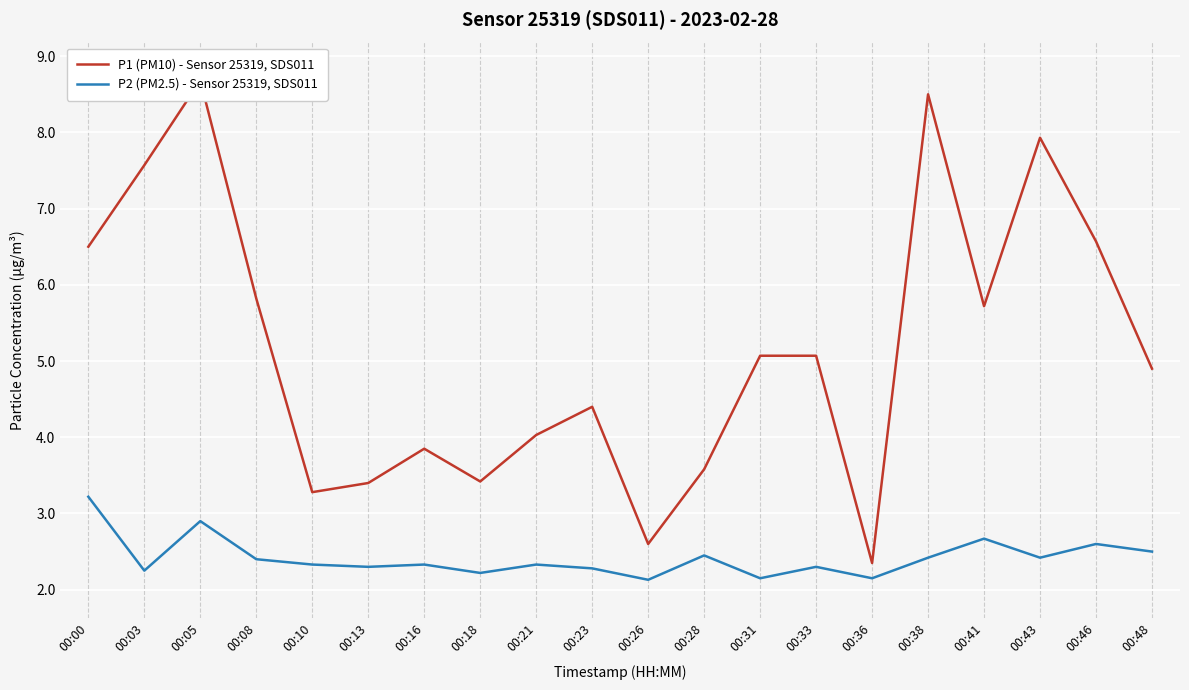

How many values in the P1 (PM10) - Sensor 25319, SDS011 series exceed 5?

10